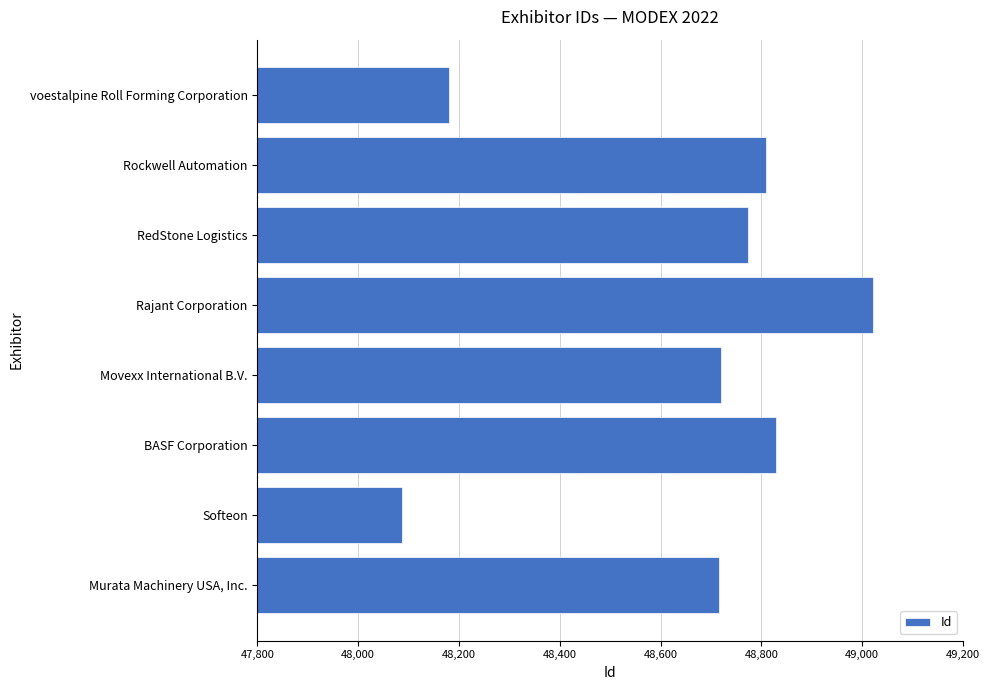

How many data points are less than 48774?

4